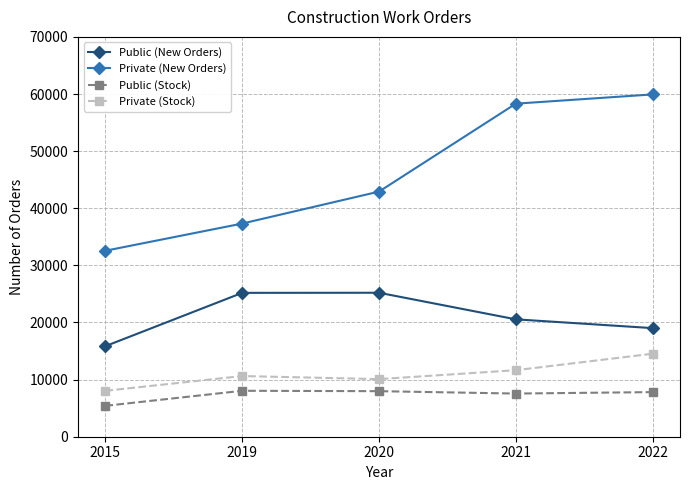

Which series has the largest total across all categories?

Private (New Orders)